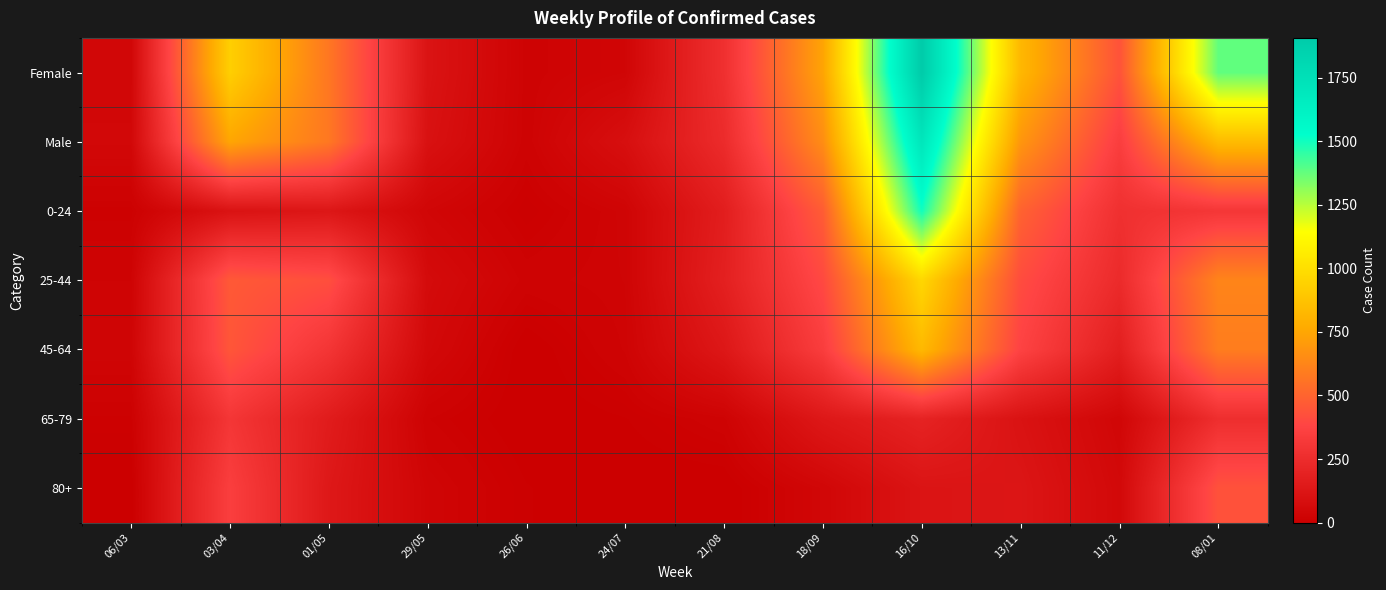

Which series changed the most between 21/08 and 08/01?

Female